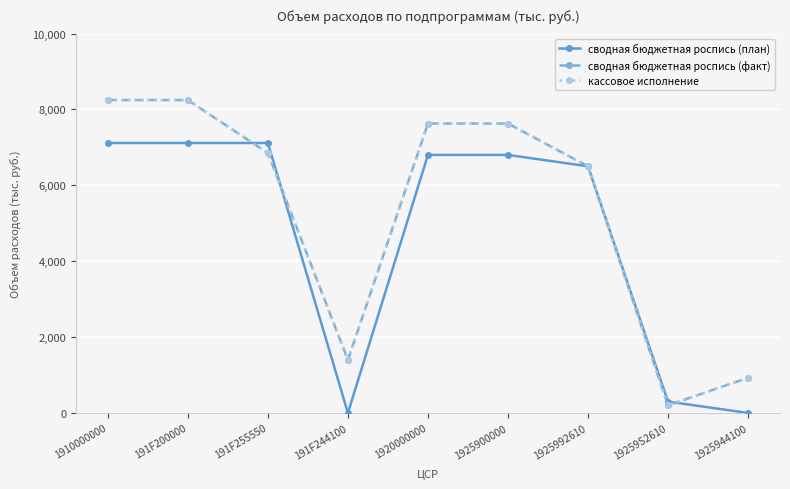

What is the difference between the maximum and minimum values in the сводная бюджетная роспись (факт) series?

8046.8